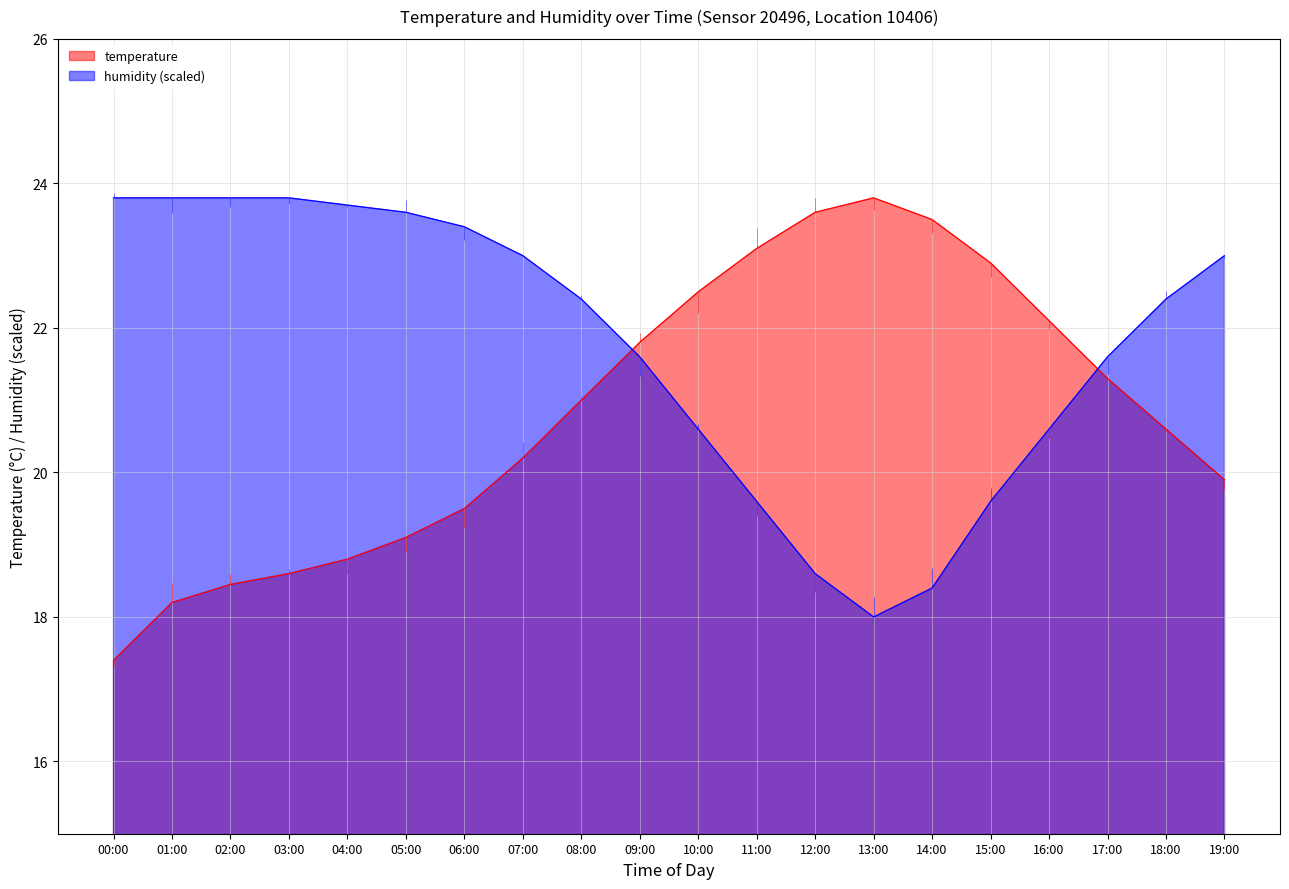

How many times do temperature and humidity cross each other?

2